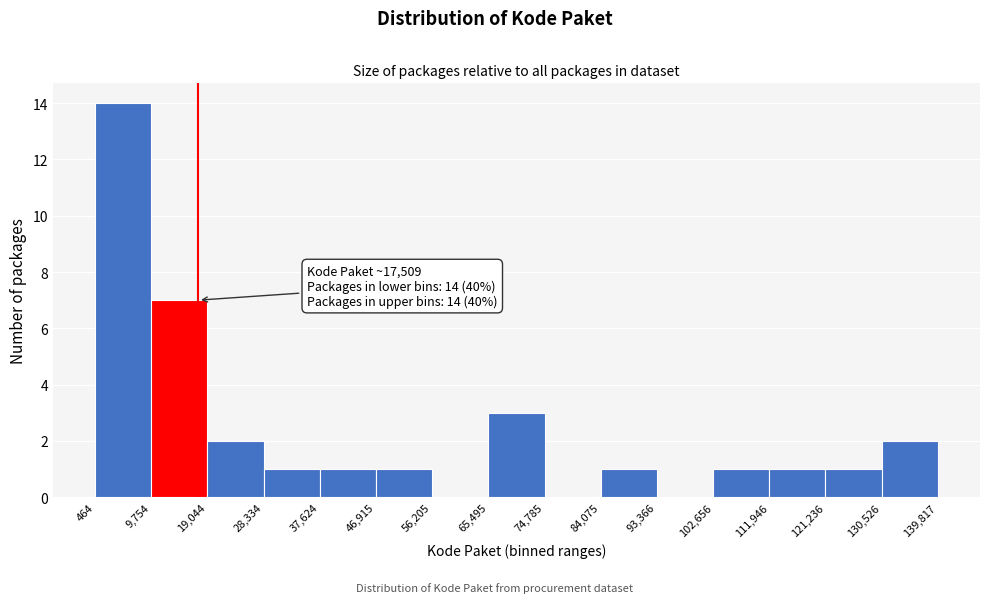

Over which range of the x-axis is the bar tallest?

464 to 9,754